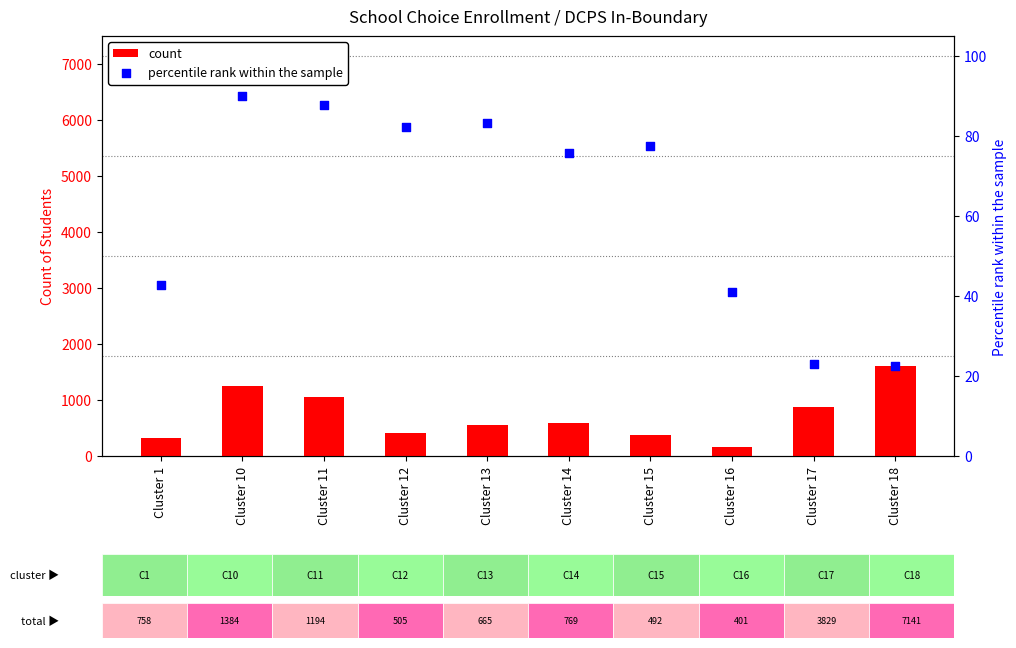

Which series has the largest total across all categories?

count